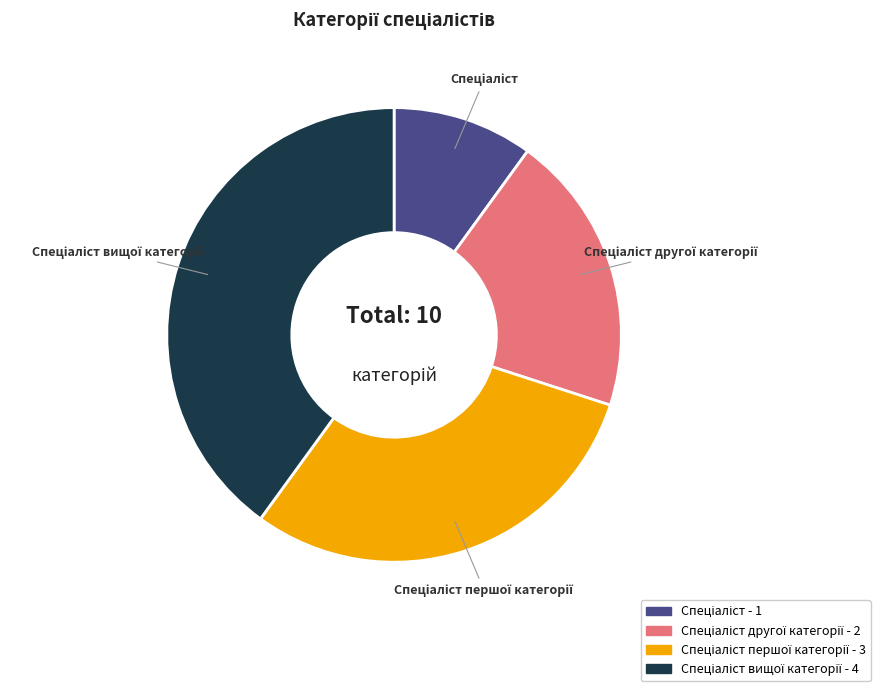

Is there a majority slice in this chart?

No